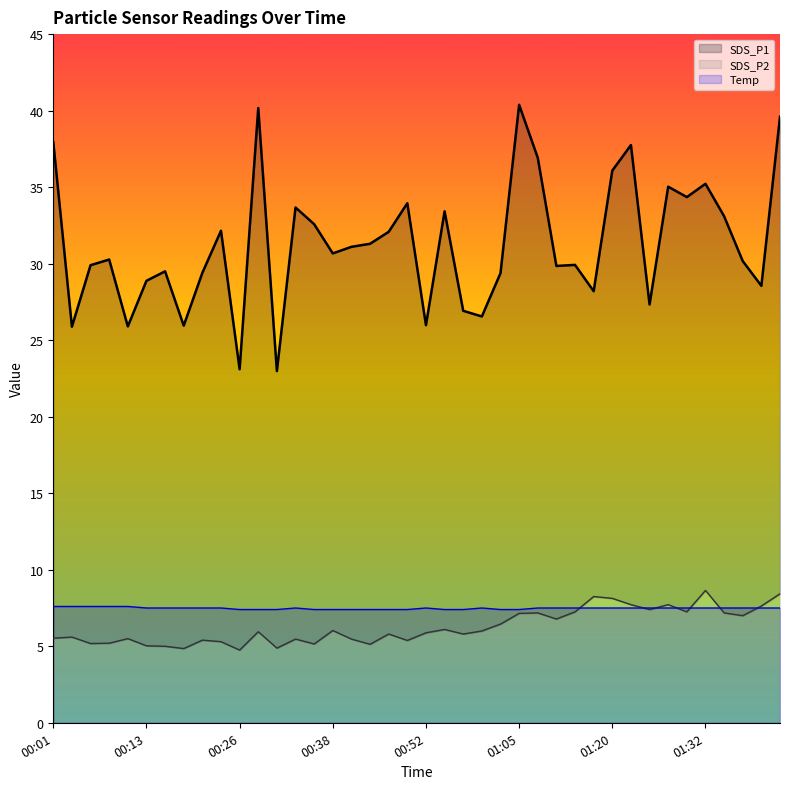

Which series has the widest spread of values?

SDS_P1